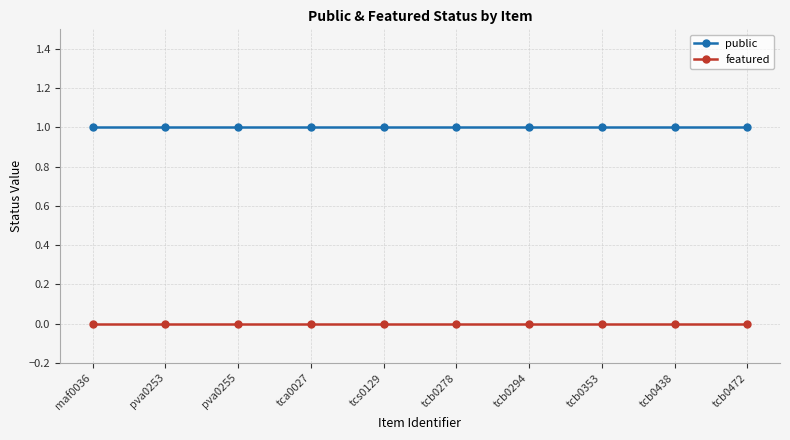

What are all the series names shown in the legend?

public, featured